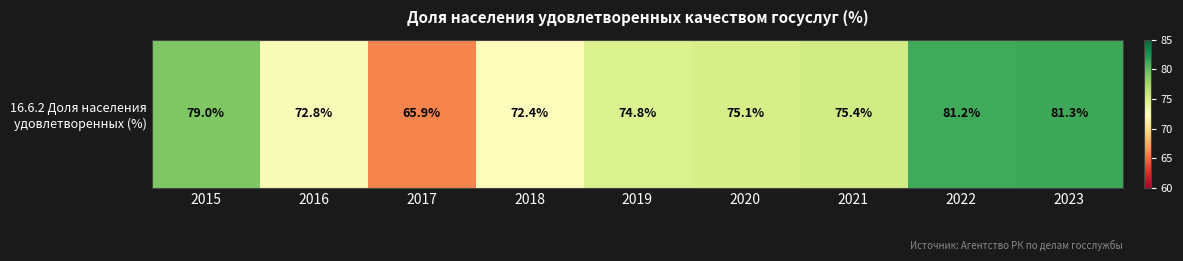

Where does the data first go above 75?

2015